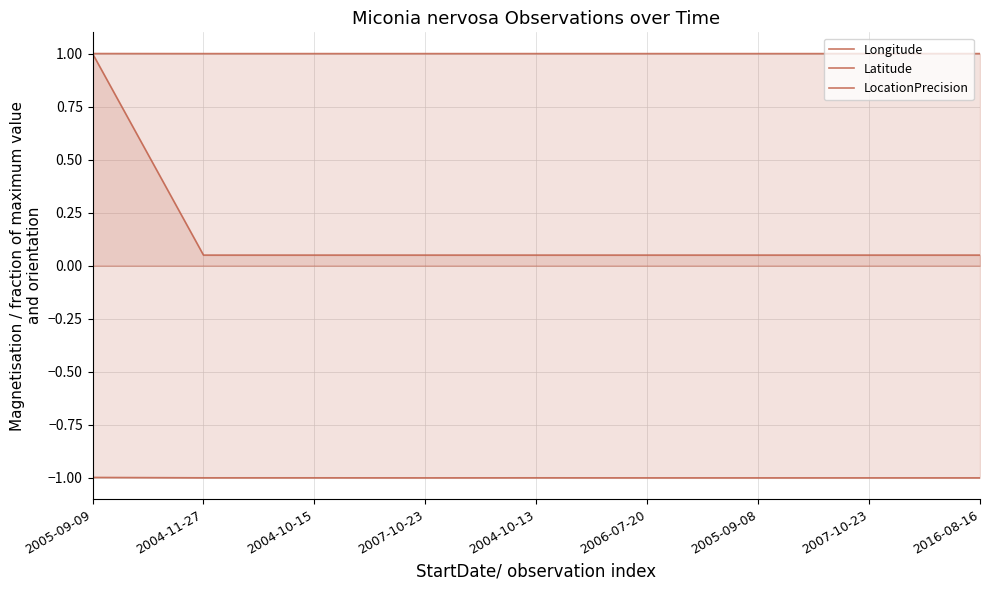

Where is Longitude nearest to the value 0?

2007-10-23